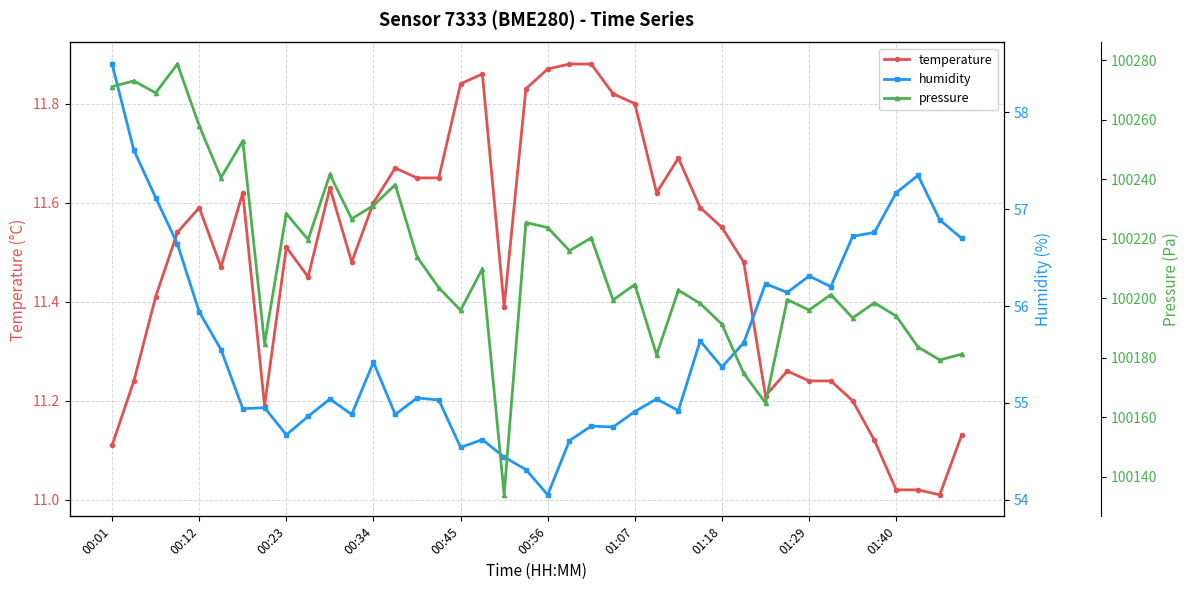

The value of pressure at 30 is 100164.8. True or false?

True